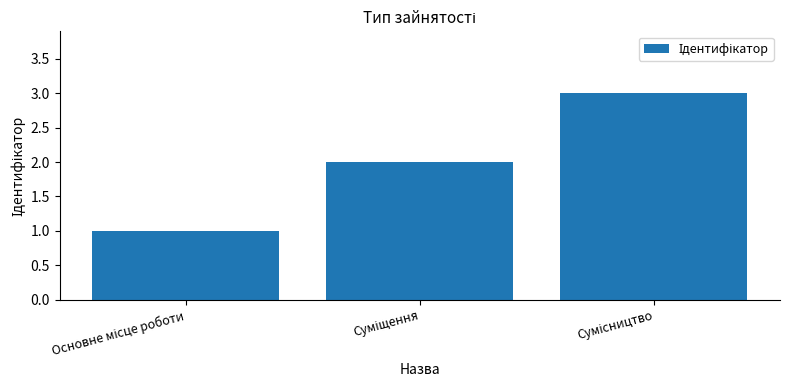

What is the maximum value shown in the chart?

3